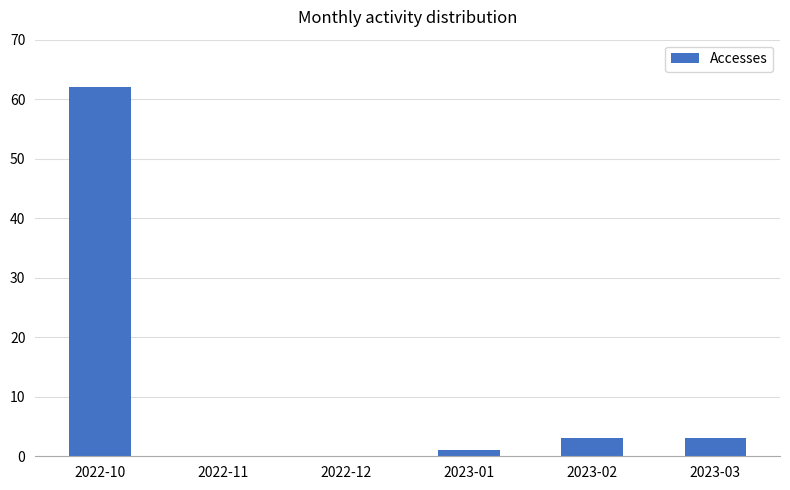

Are the bars horizontal?

No